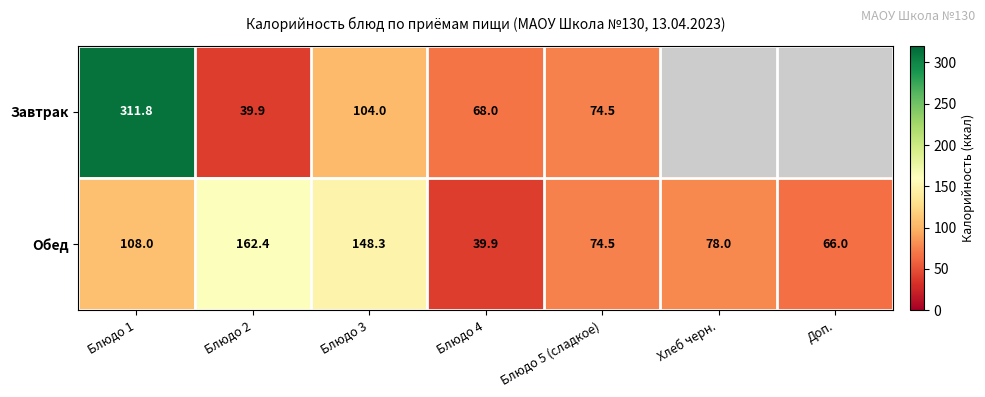

What is the spread (max minus min) of values at Блюдо 3?

44.3